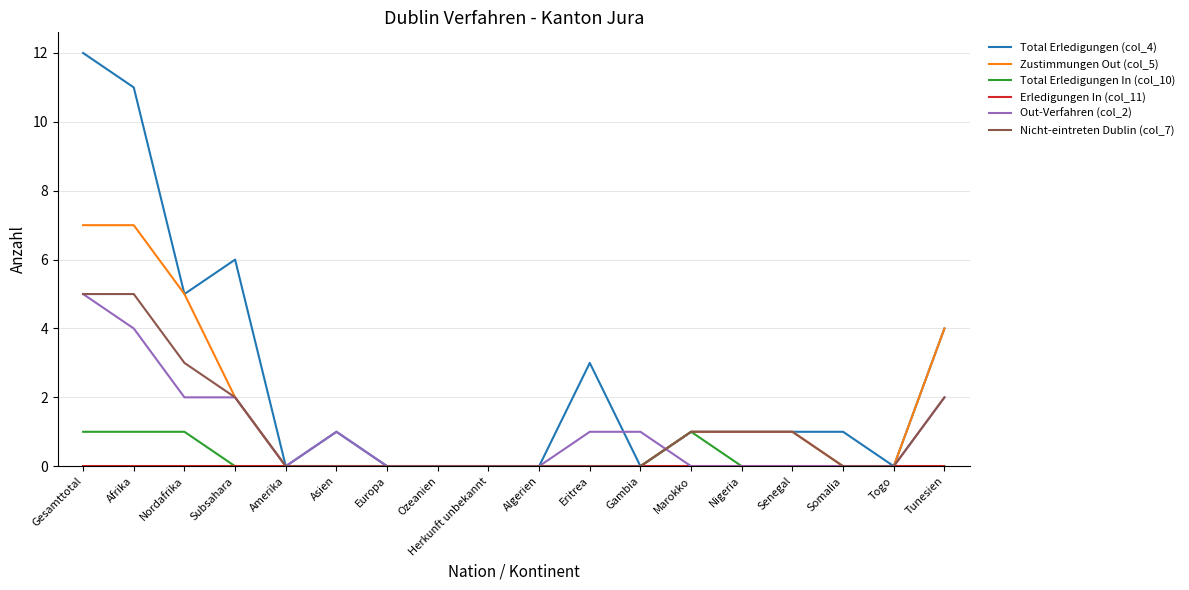

What is the greatest value displayed?

12